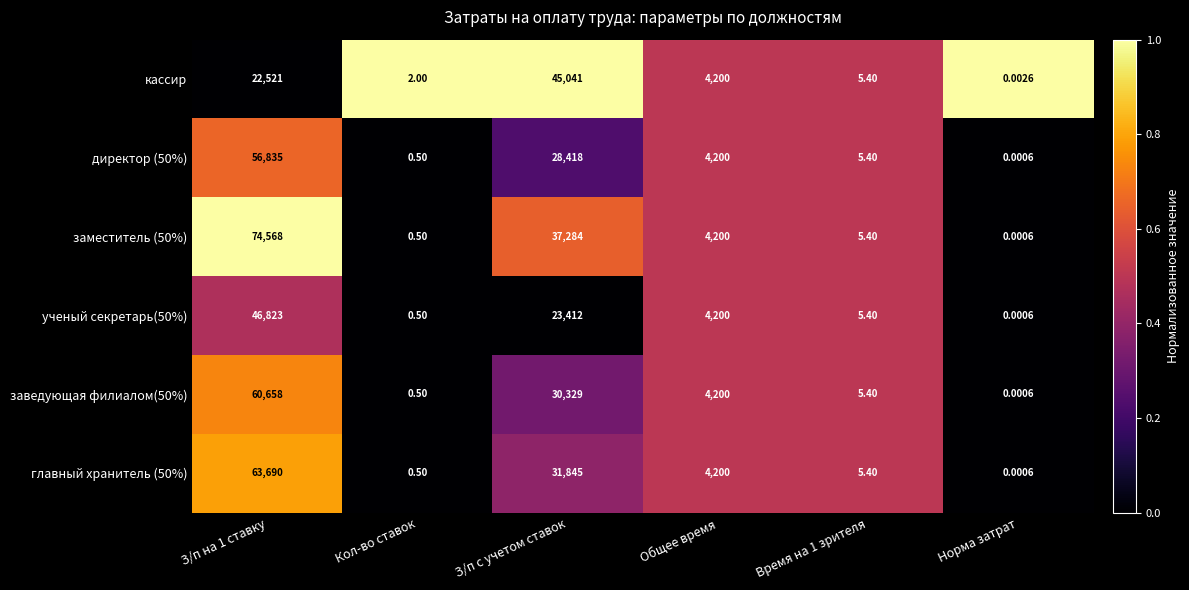

List the series in order of their peak value, lowest first.

кассир, ученый секретарь(50%), директор (50%), заведующая филиалом(50%), главный хранитель (50%), заместитель (50%)